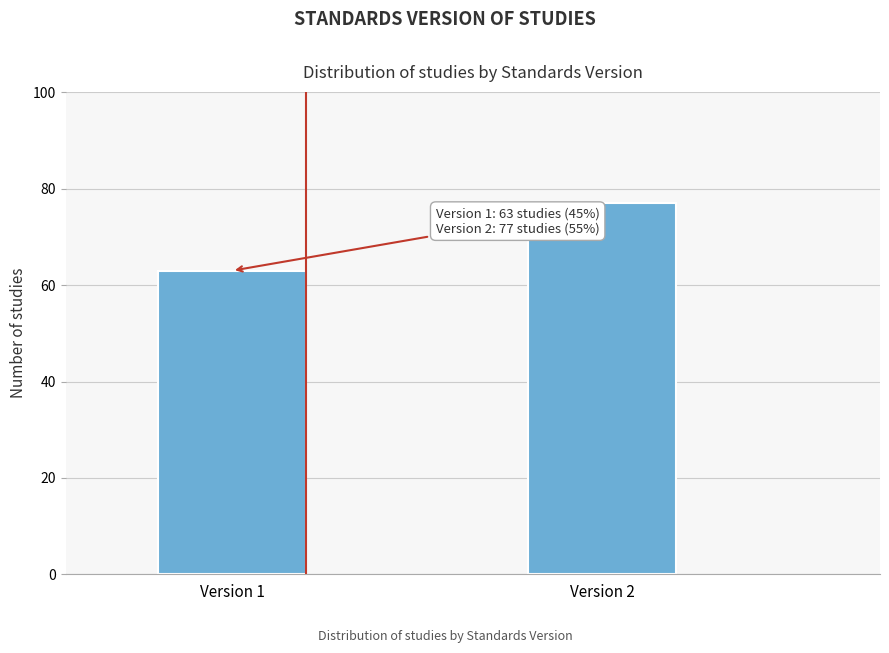

Reading left to right, transcribe all the data shown in this chart.

63	77